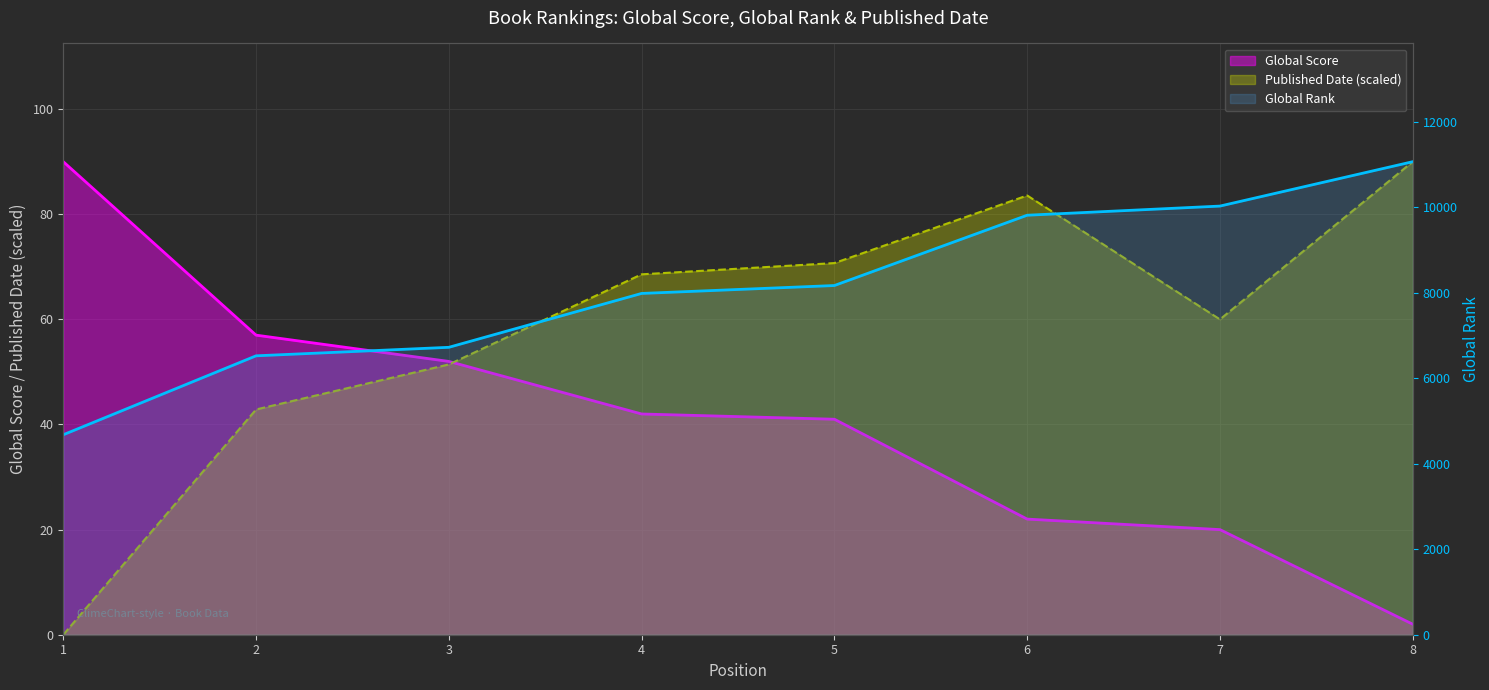

What are all the series names shown in the legend?

Global Score, Global Rank, Published Date